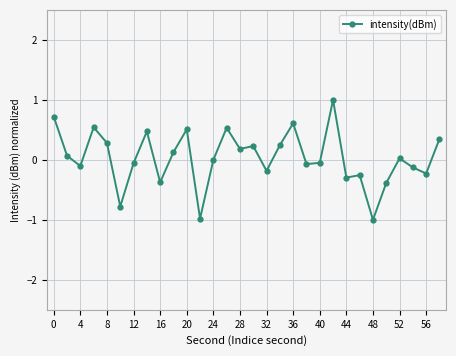

What is the maximum value shown in the chart?

1.0